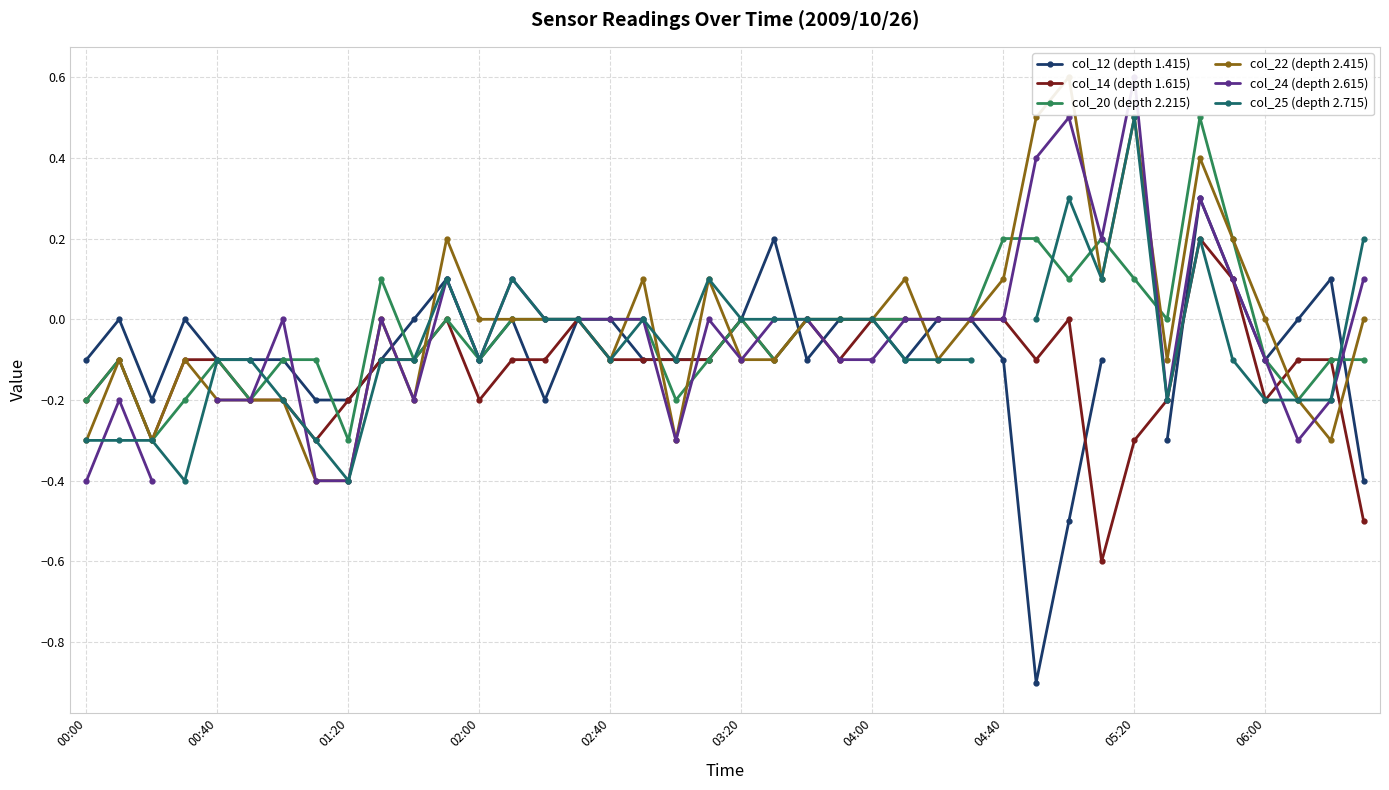

What are all the series names shown in the legend?

col_12 (depth 1.415), col_14 (depth 1.615), col_20 (depth 2.215), col_22 (depth 2.415), col_24 (depth 2.615), col_25 (depth 2.715)